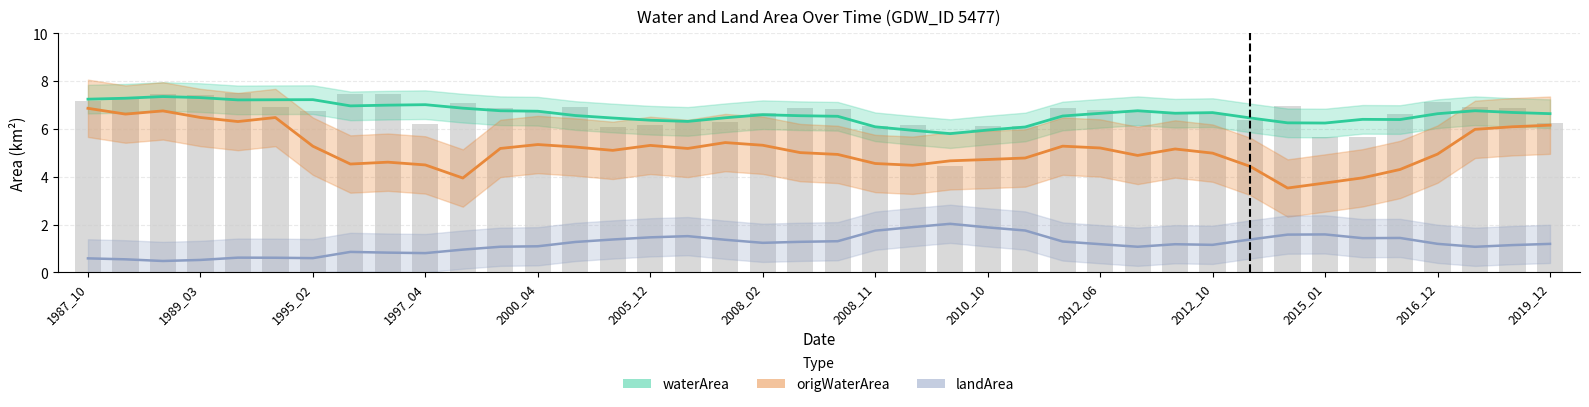

Which label corresponds to the largest value in the chart?

1989_08